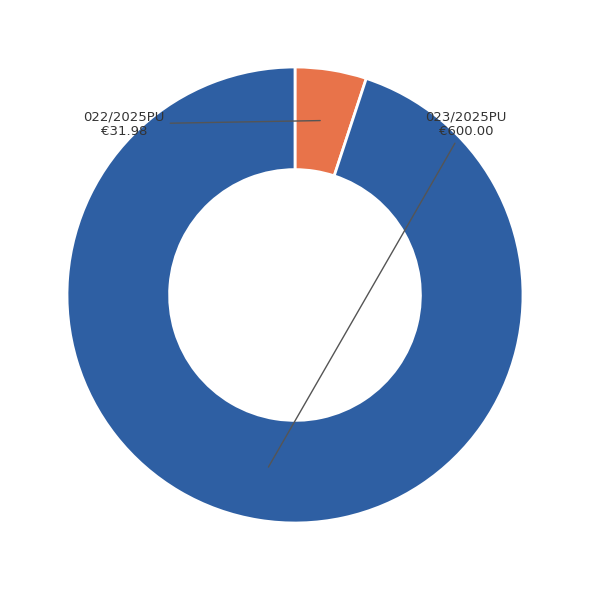

Is there a majority slice in this chart?

Yes